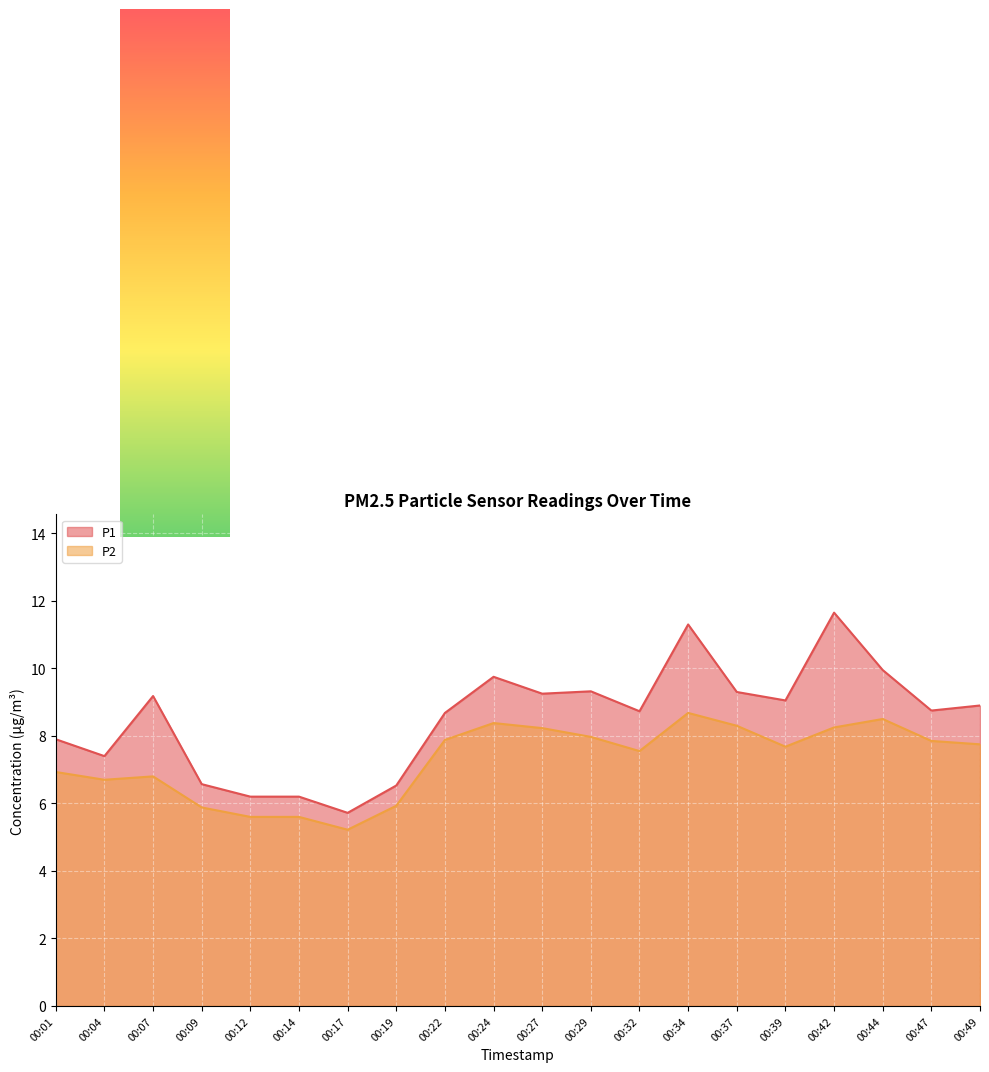

Reading left to right, extract all data points from this chart.

P1: 00:01=7.9	00:04=7.4	00:07=9.2	00:09=6.6	00:12=6.2	00:14=6.2	00:17=5.7	00:19=6.5	00:22=8.7	00:24=9.8	00:27=9.2	00:29=9.3	00:32=8.7	00:34=11.3	00:37=9.3	00:39=9.1	00:42=11.7	00:44=9.9	00:47=8.8	00:49=8.9
P2: 00:01=6.9	00:04=6.7	00:07=6.8	00:09=5.9	00:12=5.6	00:14=5.6	00:17=5.2	00:19=5.9	00:22=7.9	00:24=8.4	00:27=8.2	00:29=8.0	00:32=7.5	00:34=8.7	00:37=8.3	00:39=7.7	00:42=8.2	00:44=8.5	00:47=7.8	00:49=7.8